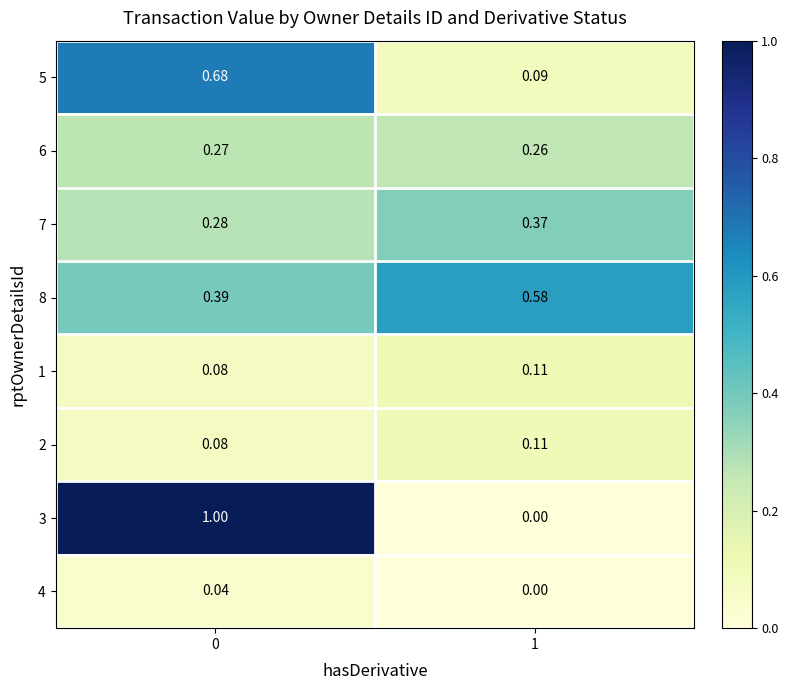

Reading left to right, extract all data points from this chart.

5: 0=0.7	1=0.1
6: 0=0.3	1=0.3
7: 0=0.3	1=0.4
8: 0=0.4	1=0.6
1: 0=0.1	1=0.1
2: 0=0.1	1=0.1
3: 0=1.0	1=0.0
4: 0=0.0	1=0.0